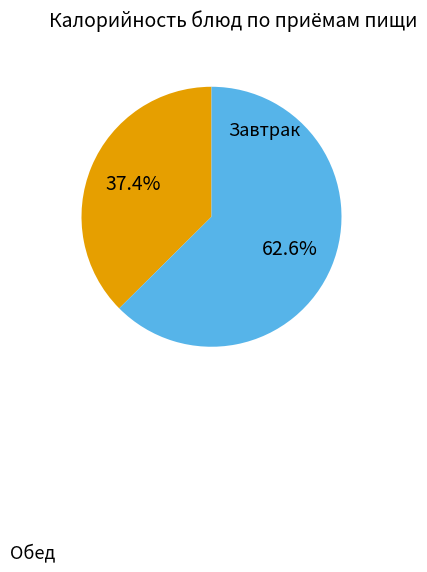

Is there a majority slice in this chart?

Yes